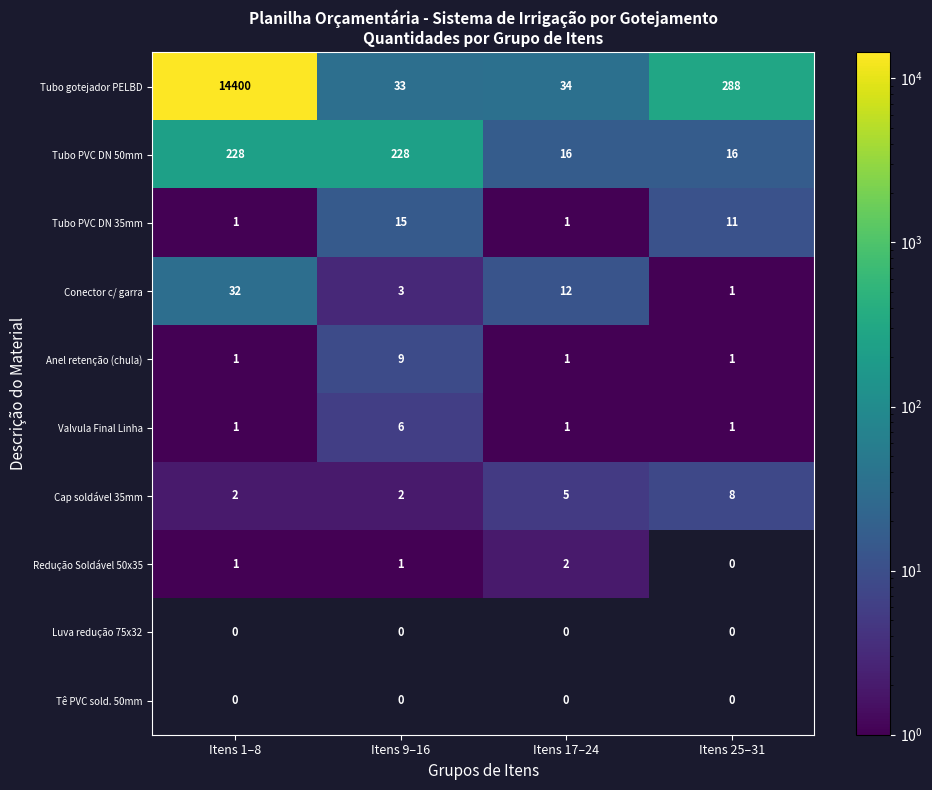

How many data points does each series have?

4